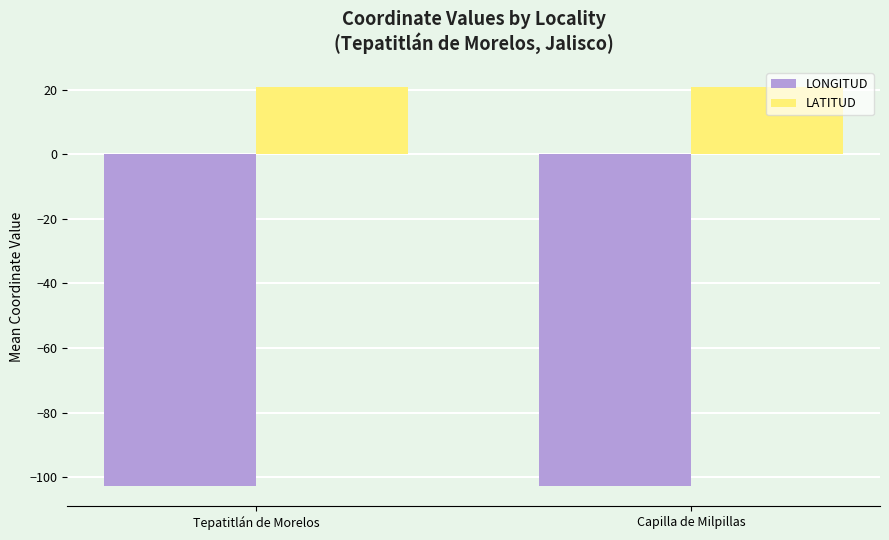

Which series has the largest total across all categories?

LATITUD